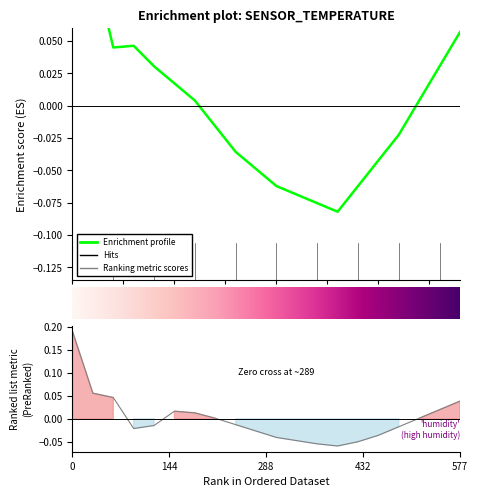

How many negative values does the temperature series have?

10